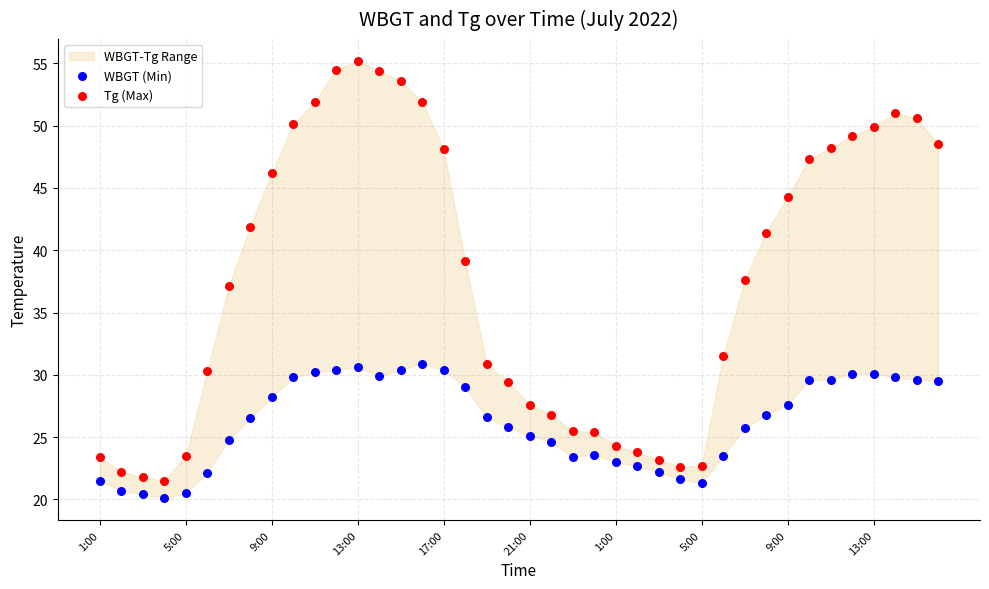

Which series contains the highest Y value?

Tg (Max)